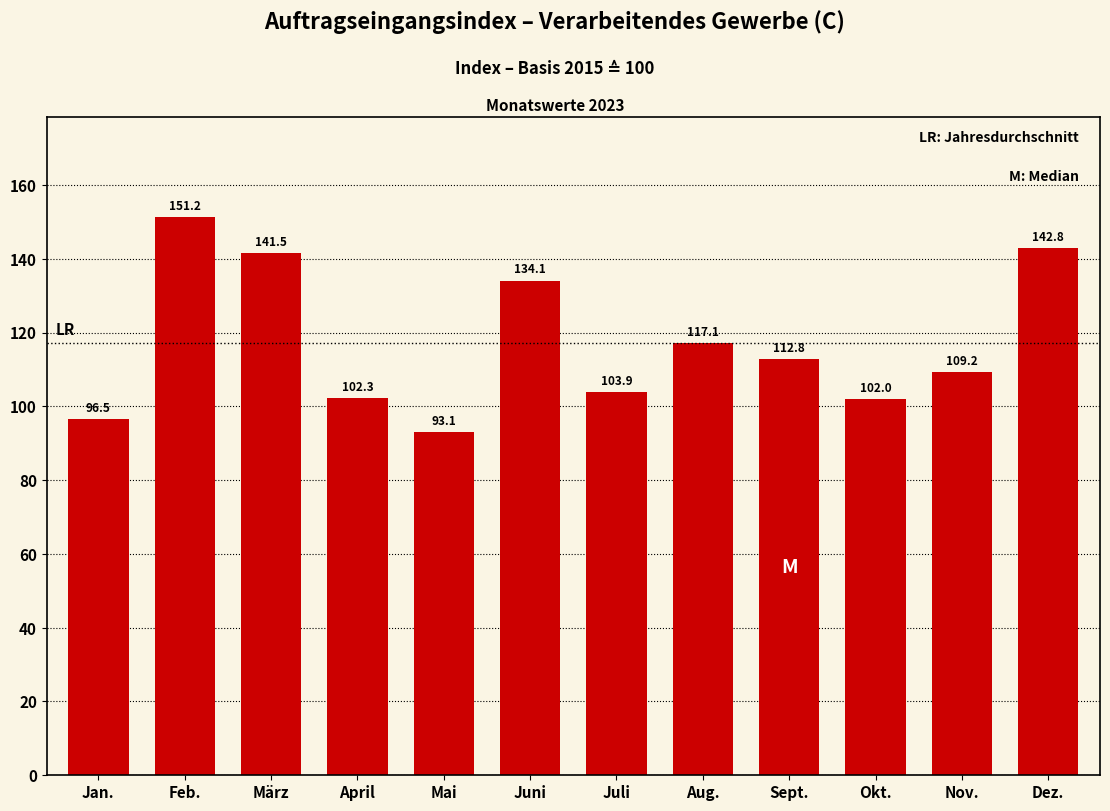

Reading left to right, list all the values displayed in this chart.

96.5	151.2	141.5	102.3	93.1	134.1	103.9	117.1	112.8	102.0	109.2	142.8